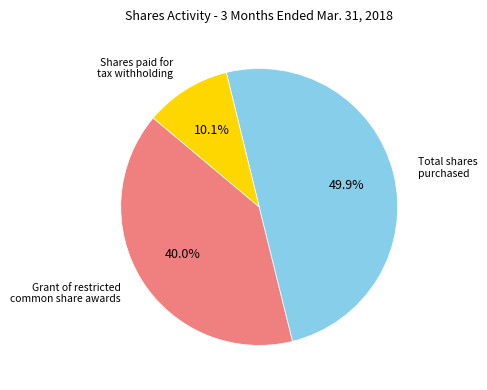

Is there a majority slice in this chart?

No